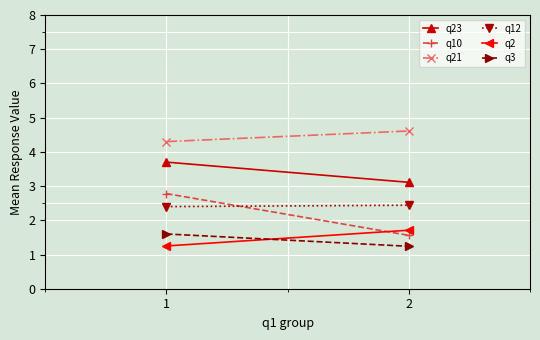

What is the value of the q10 point at the 2nd from the left?

1.6